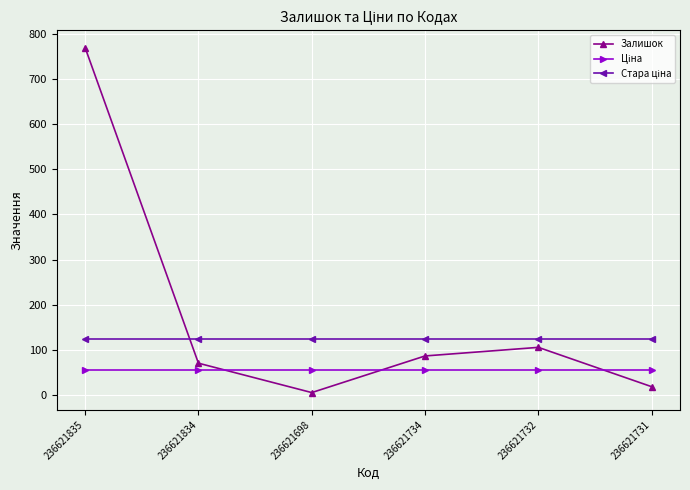

What is the value of the Залишок point at the 4th from the left?

87.0